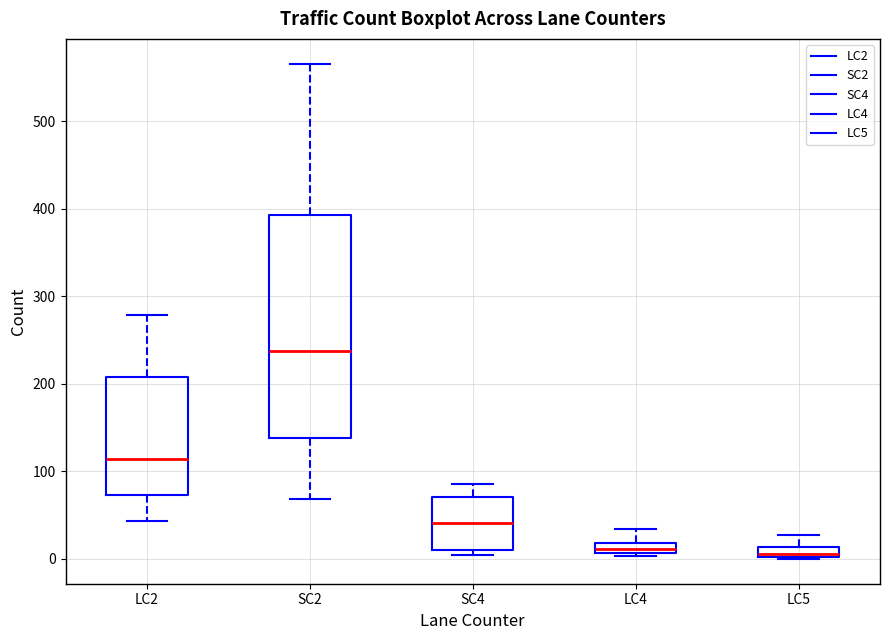

Which box is the tallest, from its lower edge to its upper edge?

SC2